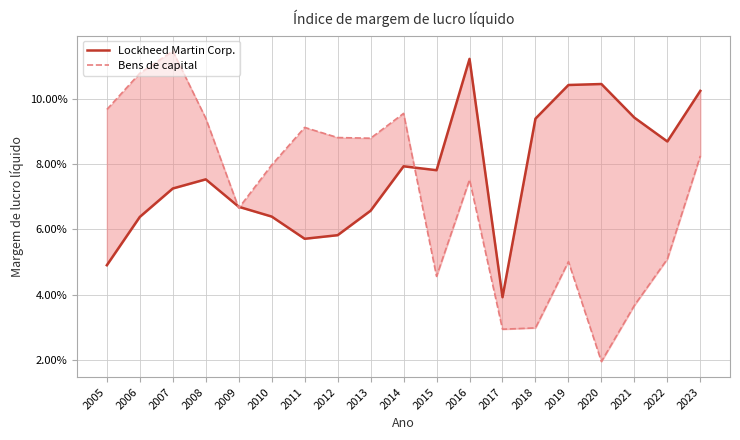

What is the difference between the maximum and minimum values in the Lockheed Martin Corp. series?

0.1